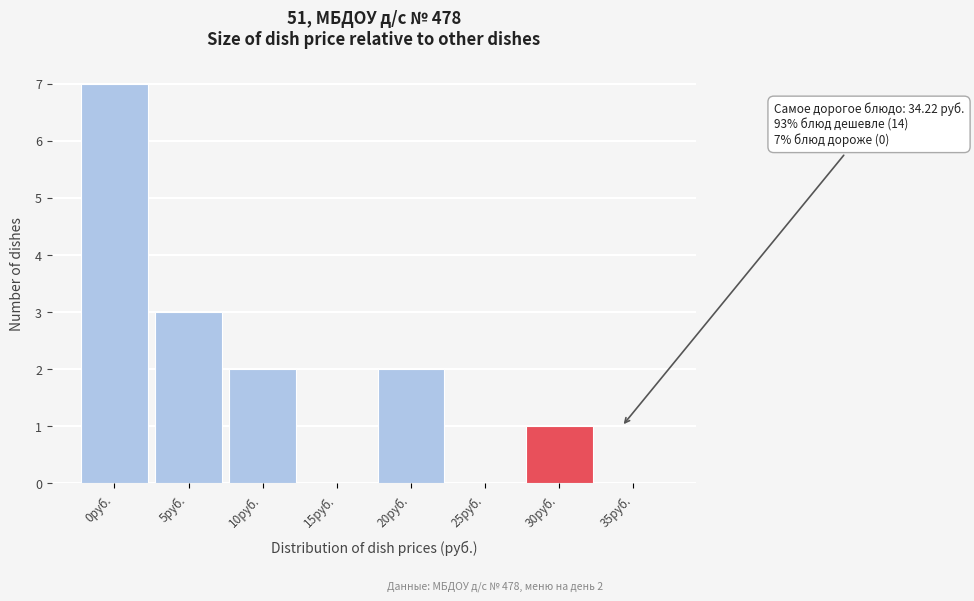

Reading right to left, extract all data points from this chart.

35руб.=0	30руб.=1	25руб.=0	20руб.=2	15руб.=0	10руб.=2	5руб.=3	0руб.=7